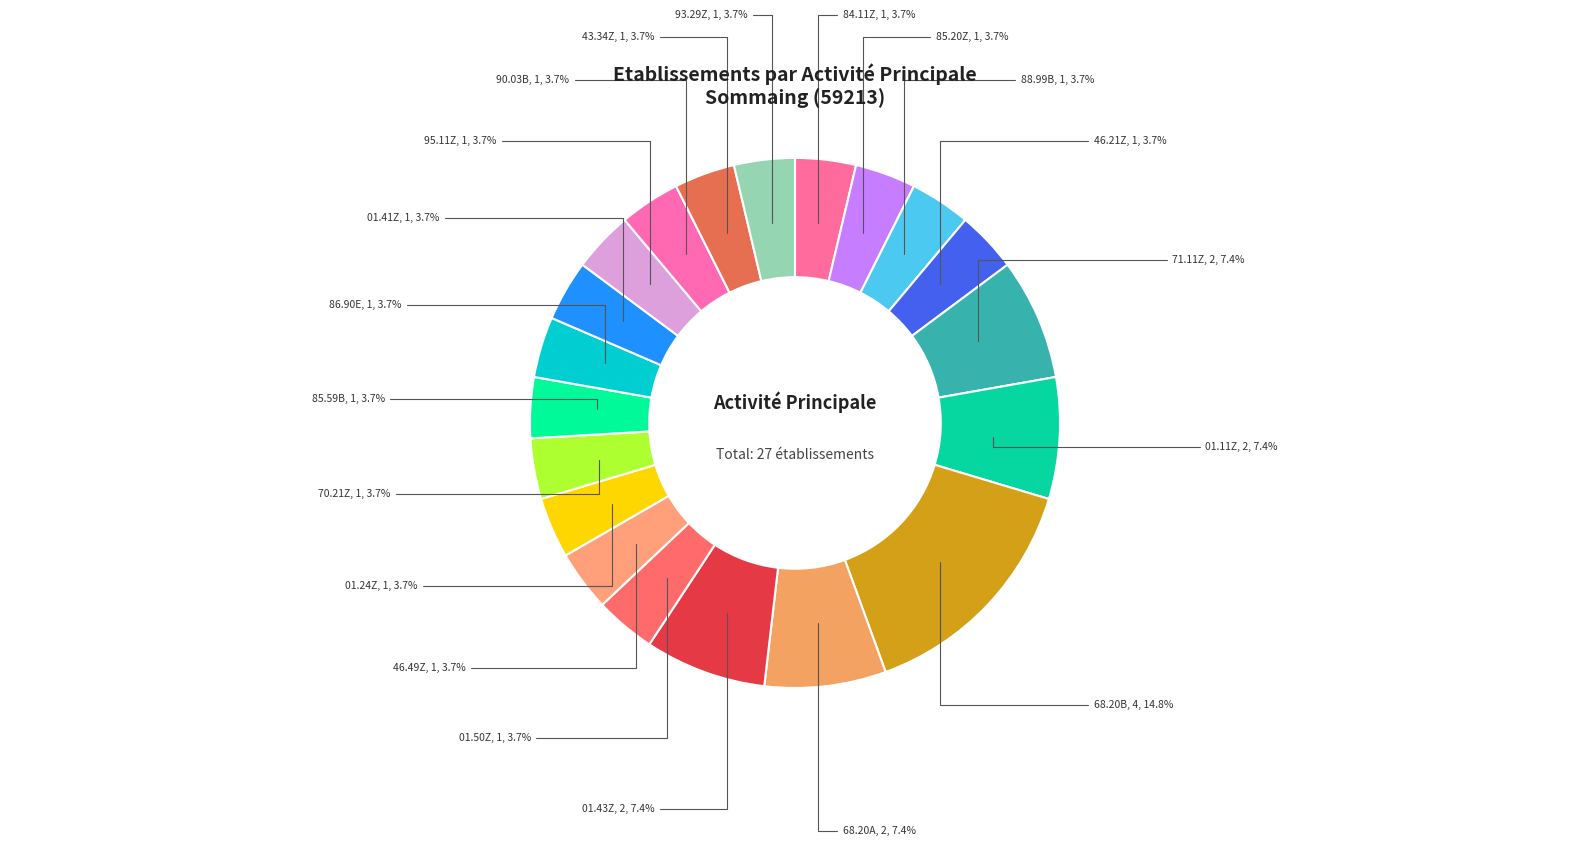

Combined, do 84.11Z and 01.24Z account for over 50%?

No